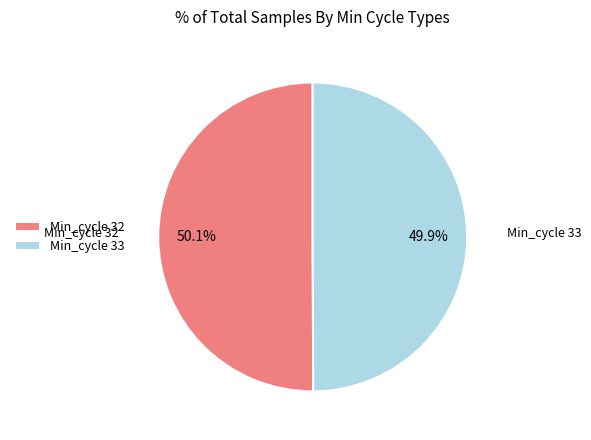

Does any single category account for the majority?

Yes